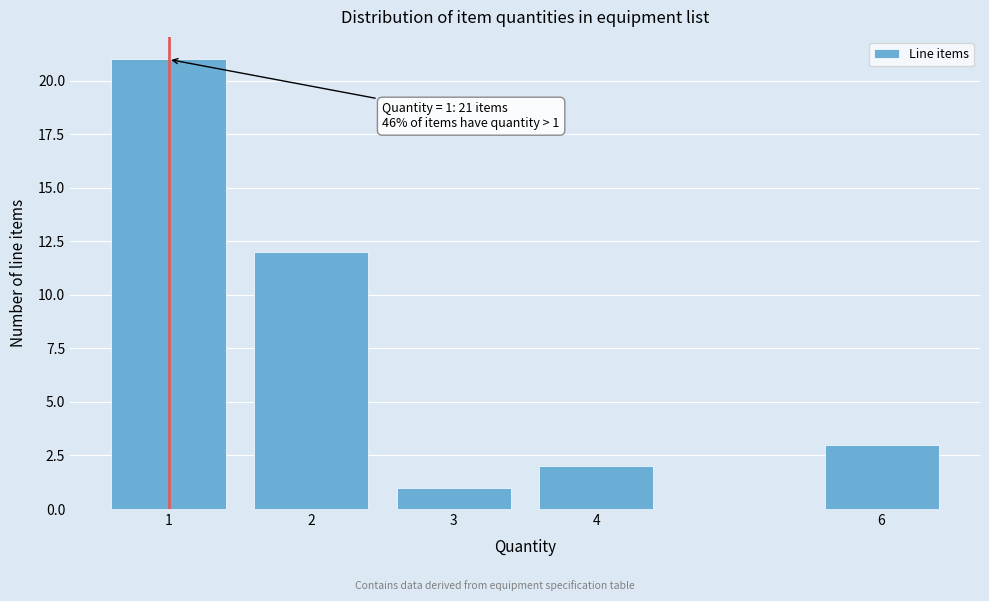

Reading left to right, extract all data points from this chart.

1=21	2=12	3=1	4=2	6=3